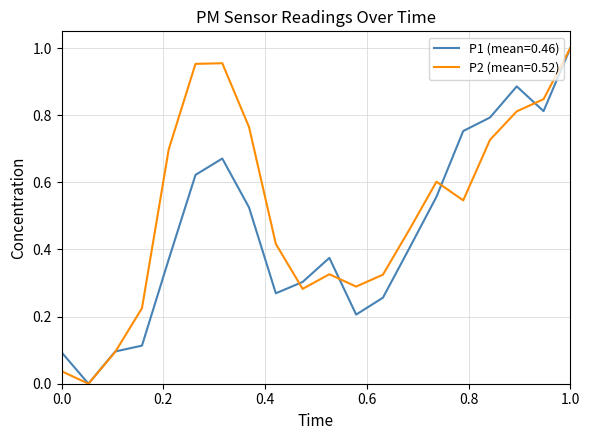

List the series in order of their overall mean, lowest first.

P1 (mean=0.46), P2 (mean=0.52)